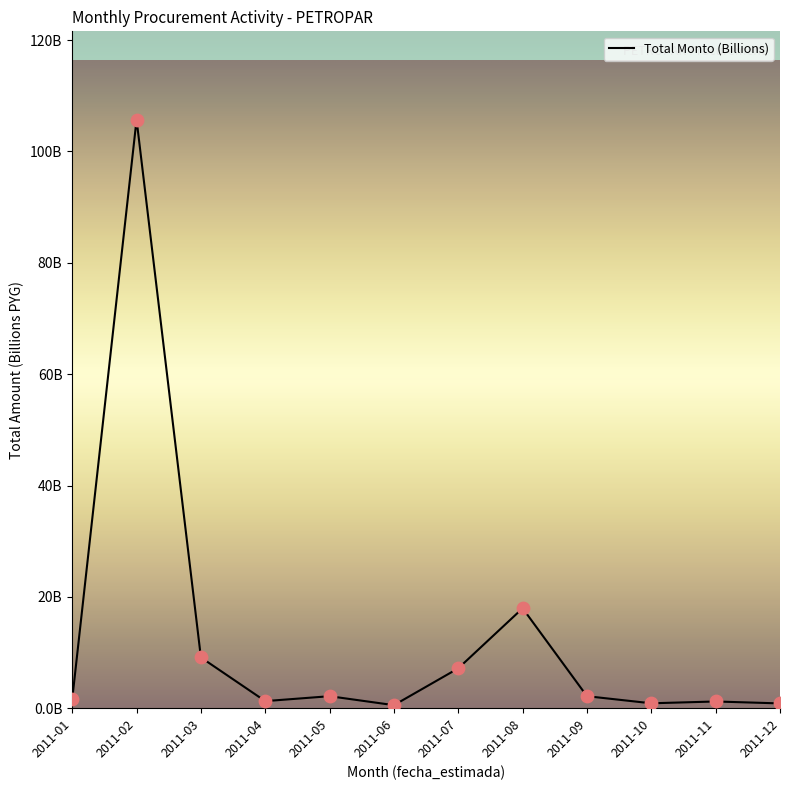

Is this an area chart (filled region under the line)?

No